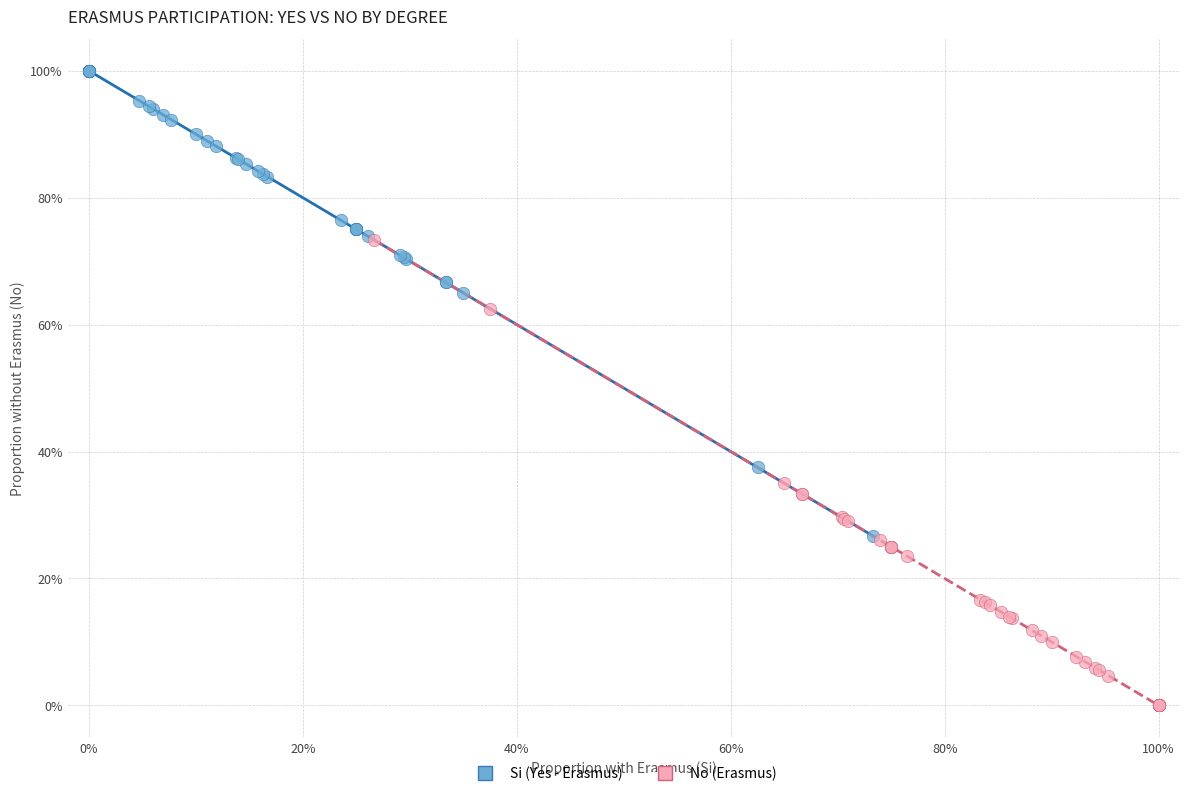

Which series reaches the maximum Y coordinate?

Si (Yes - Erasmus)